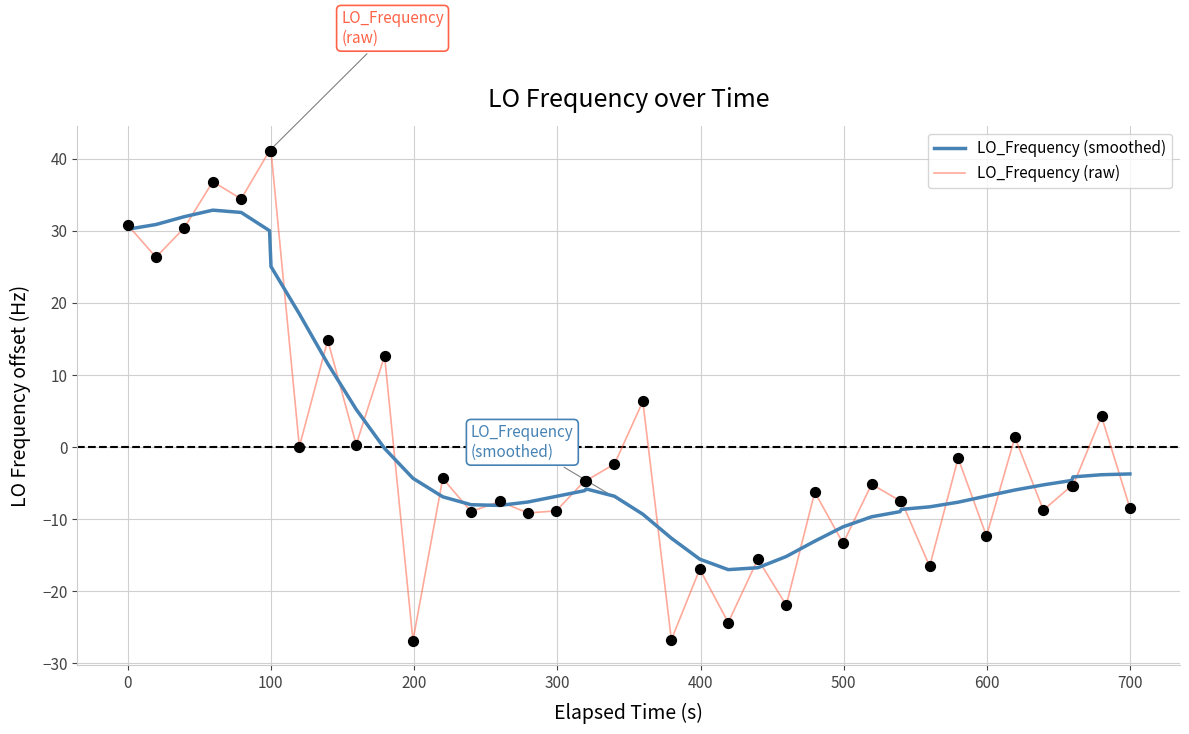

Rank the series by their maximum value, from lowest to highest.

LO_Frequency (smoothed), LO_Frequency (raw)